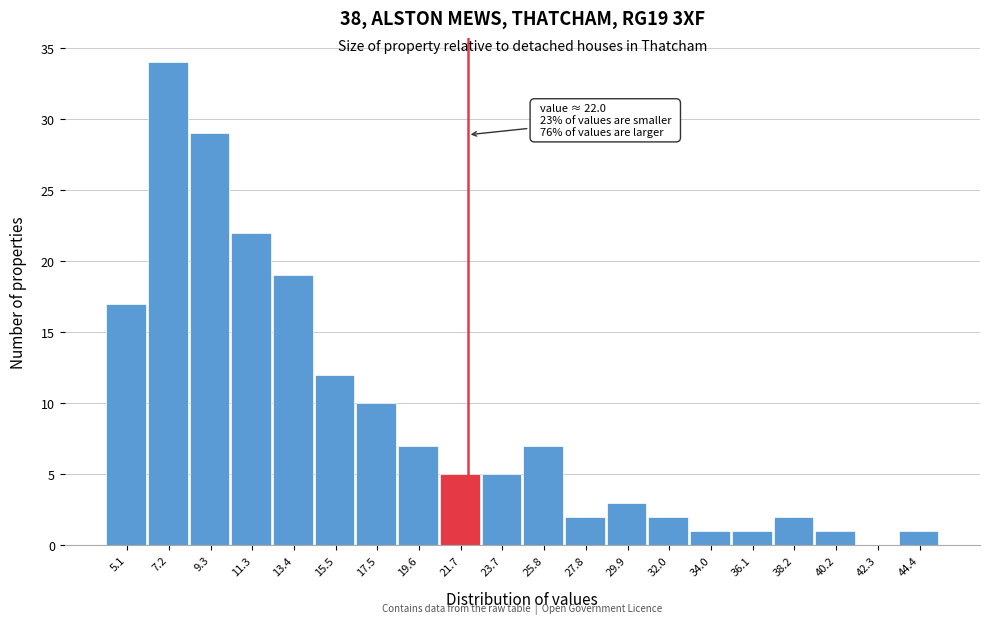

Which range on the x-axis has the tallest bar?

6.0 to 8.0